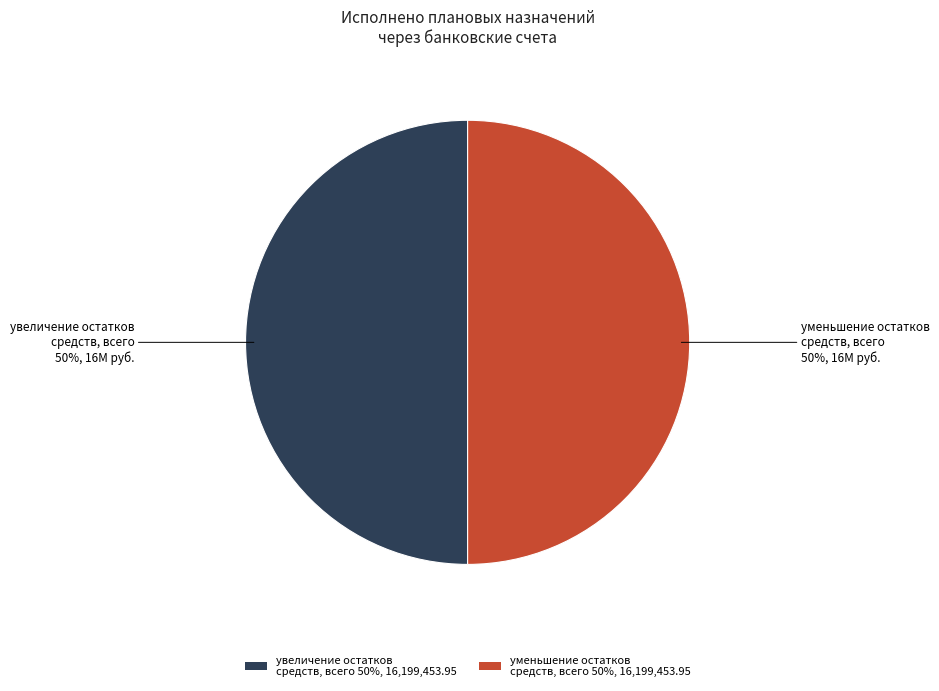

Approximately how many times larger is the value at увеличение остатков средств, всего 50%, 16,199,453.95 compared to уменьшение остатков средств, всего 50%, 16,199,453.95?

1.0